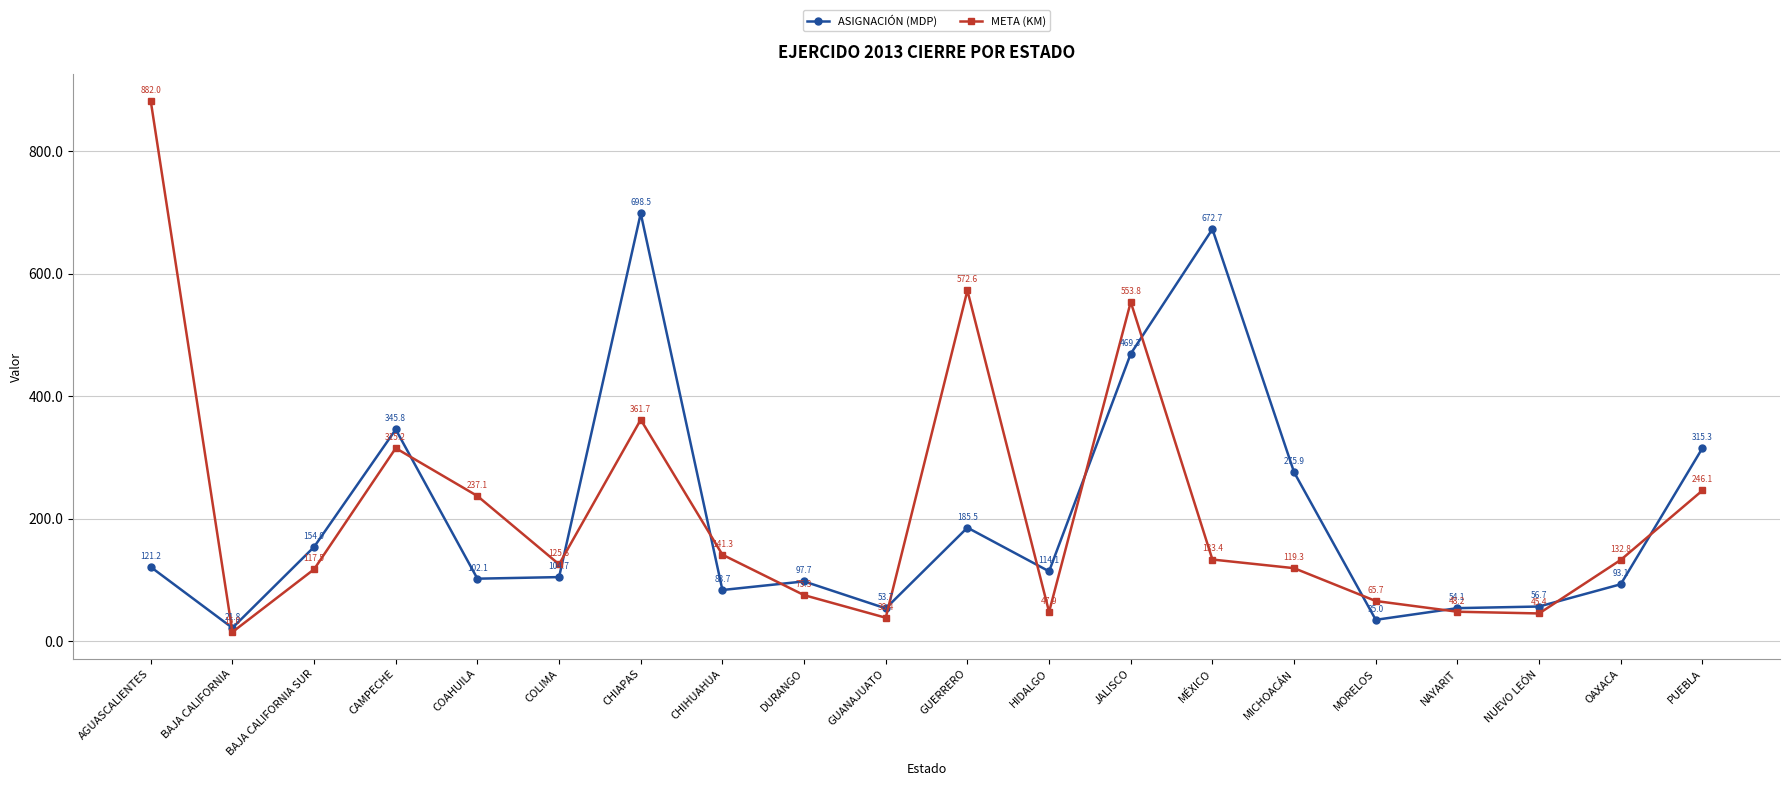

What is the label of the 6th point from the left?

COLIMA